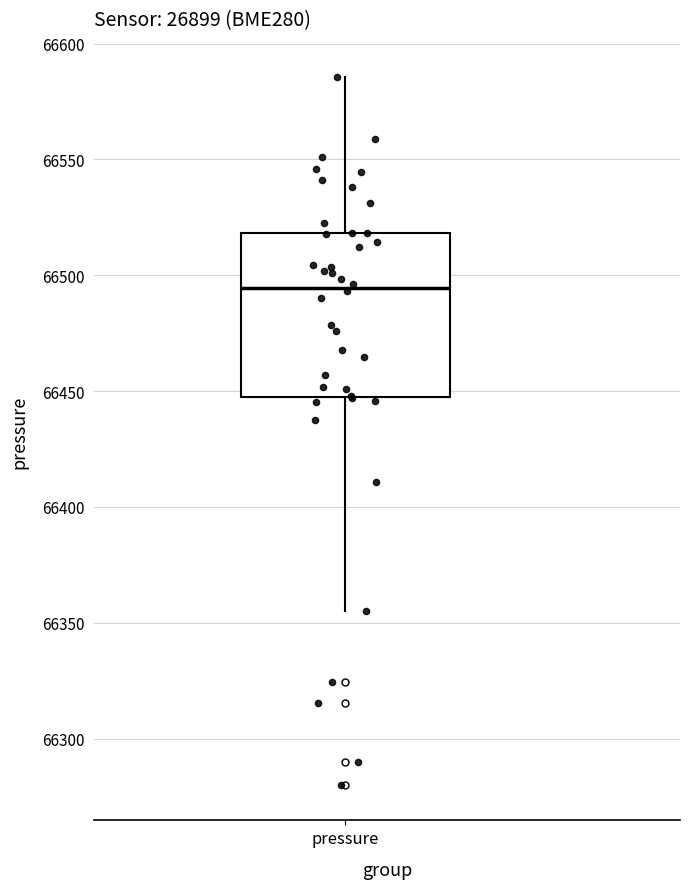

Where is the upper edge of the box for pressure on the y-axis? The values are not printed on the chart, so give them approximately, as read against the axis.

66520